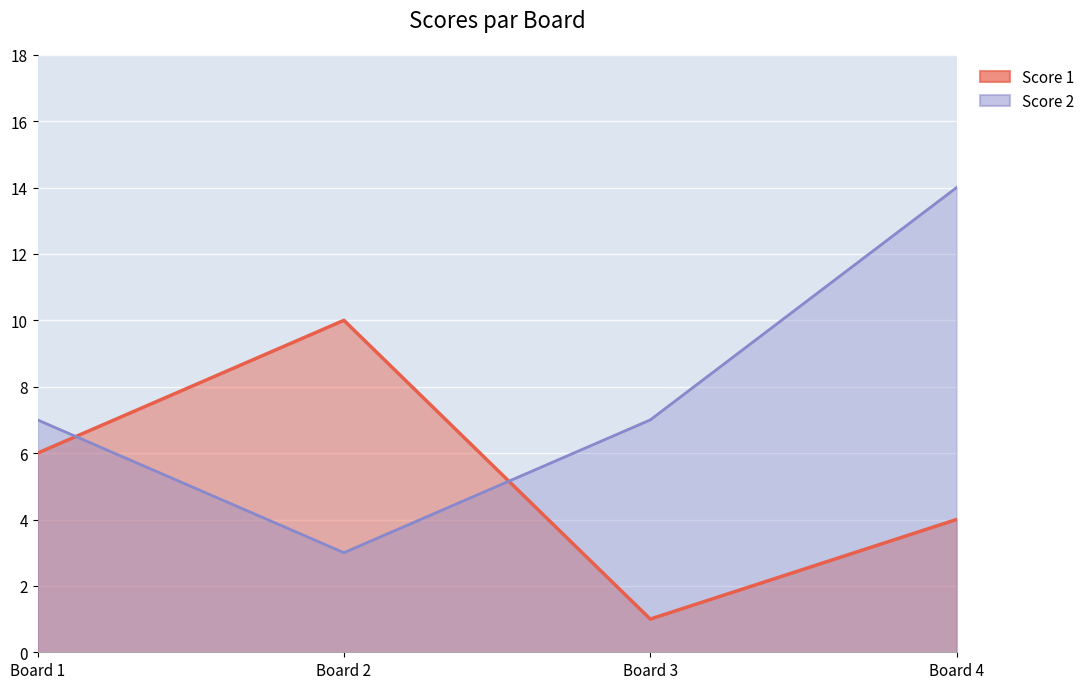

What are all the series names shown in the legend?

Score 1, Score 2